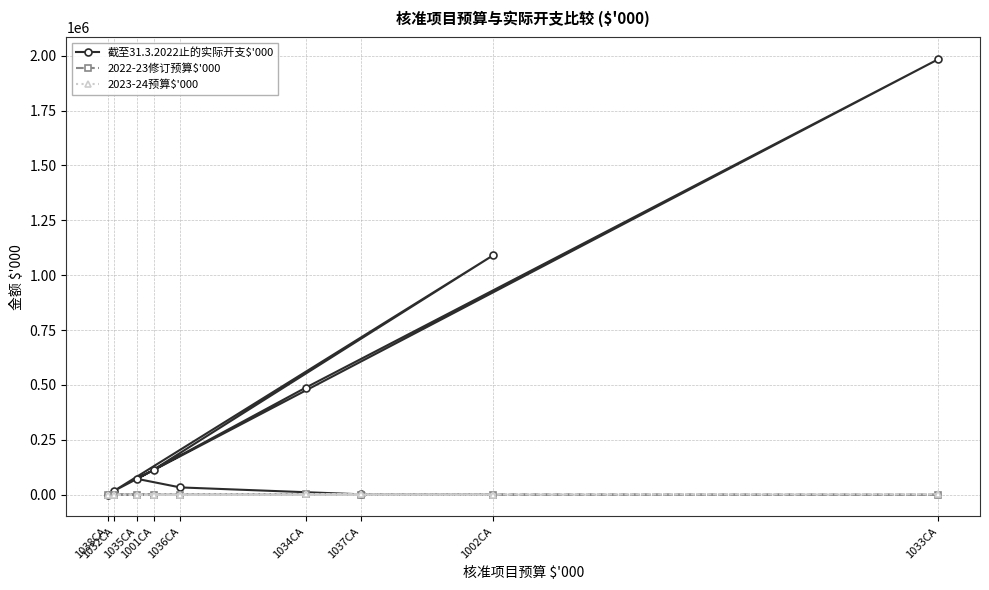

Which series has the largest total across all categories?

截至31.3.2022止的实际开支$'000